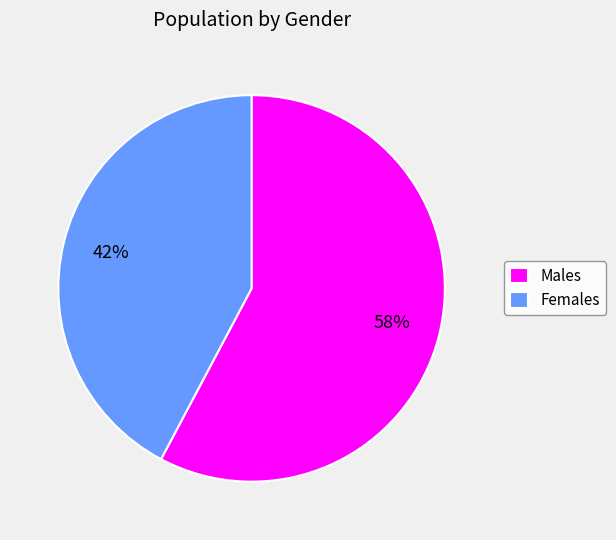

Which slice represents more than half of the pie?

Males